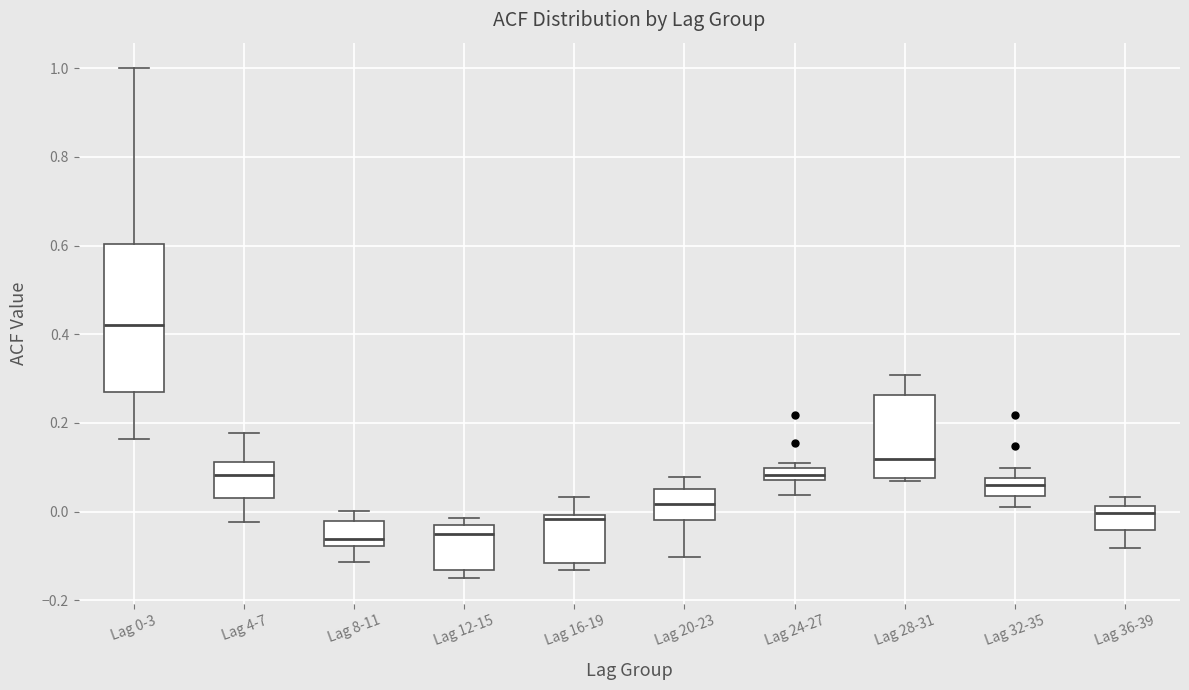

Comparing the boxes themselves (not the whiskers), which one is the tallest?

Lag 0-3